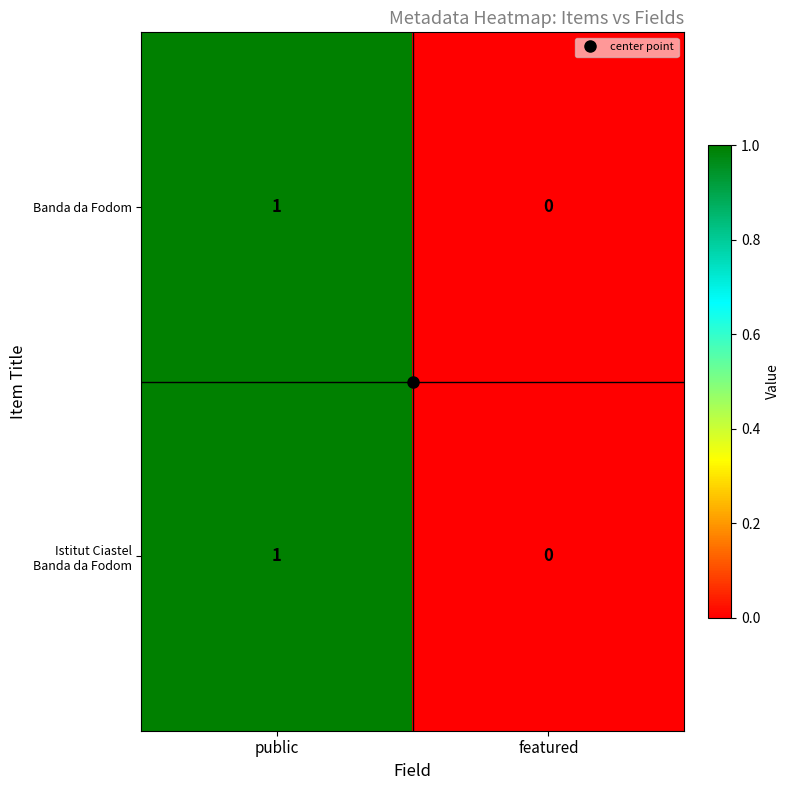

List the labels in order of Banda da Fodom value, largest first.

public, featured